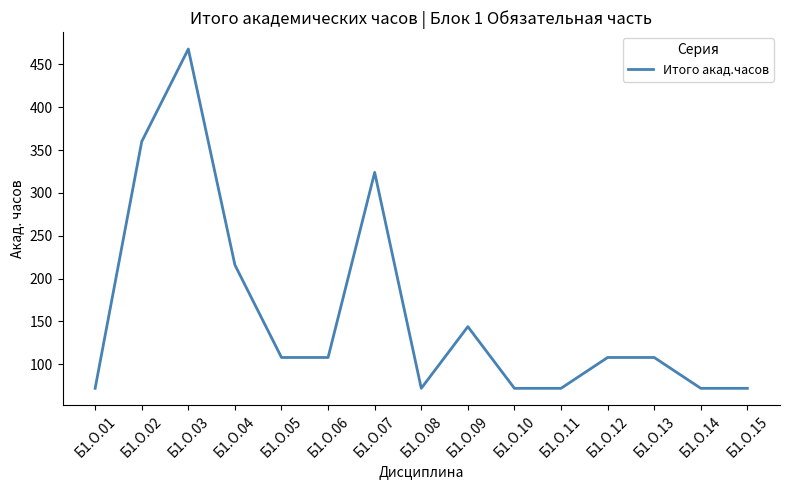

What is the change in value from Б1.О.02 to Б1.О.10?

-288